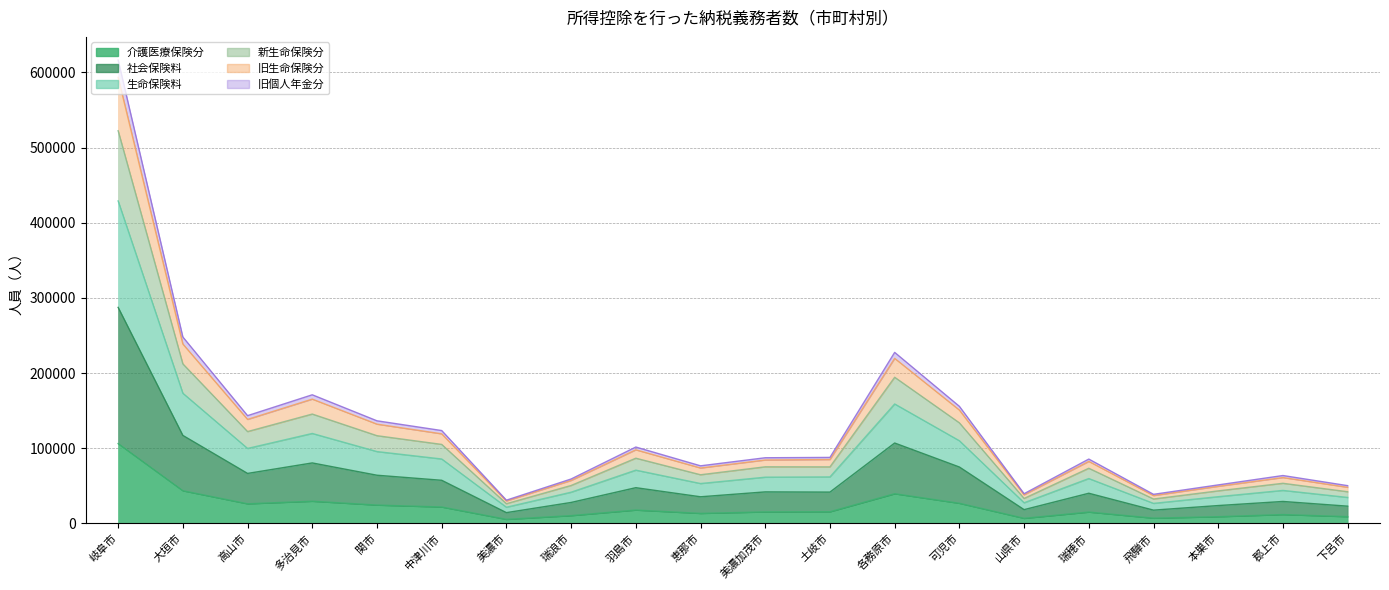

Which category has the highest value across all series?

岐阜市